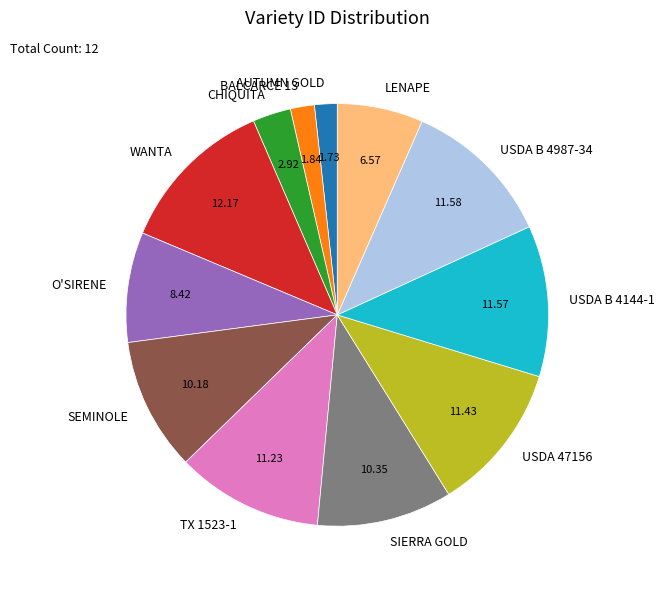

How many slices are in this pie chart?

12